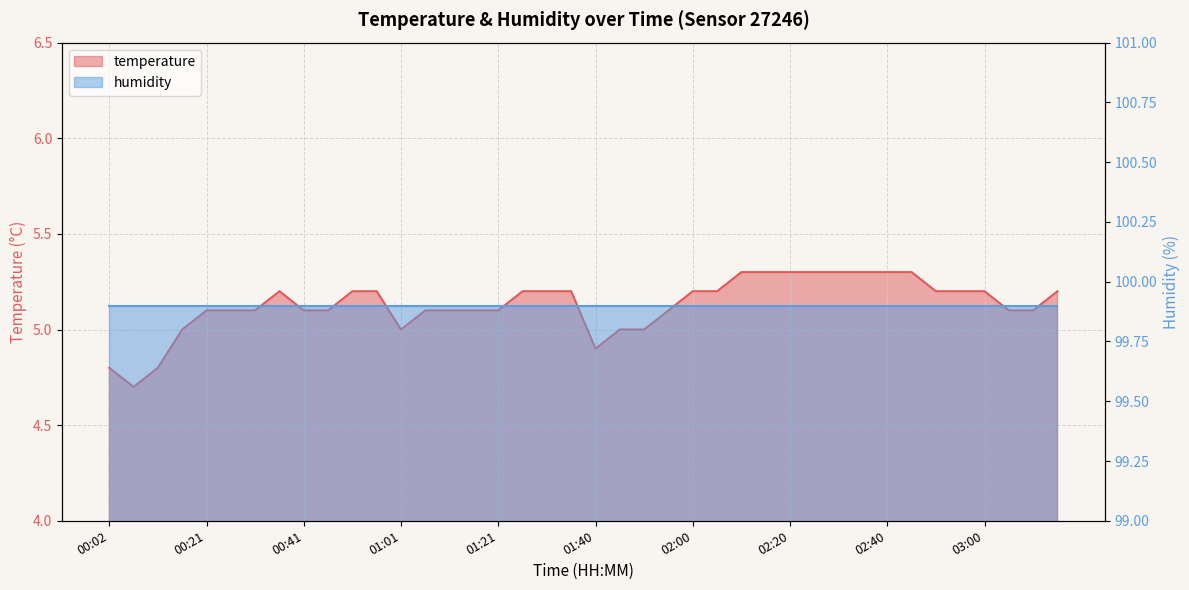

What is the smallest value displayed?

4.7